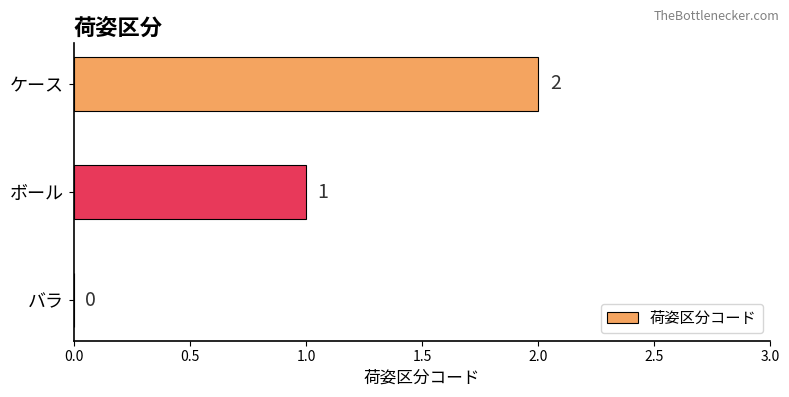

Are the bars grouped side by side (vs. stacked)?

No